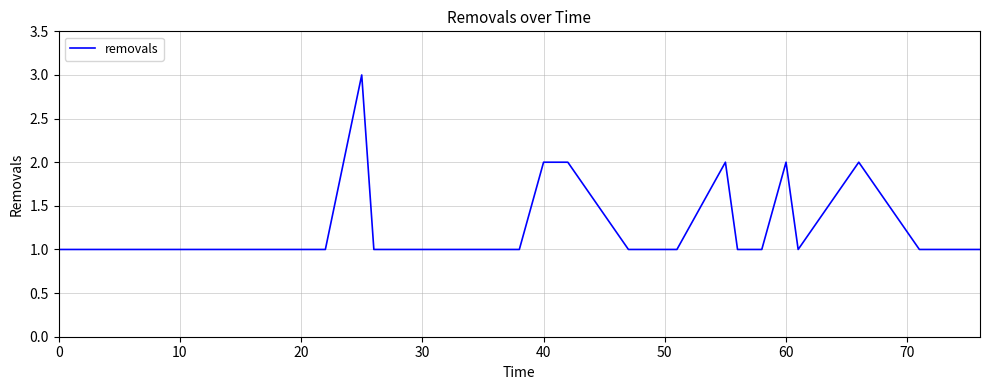

What is the greatest value displayed?

3